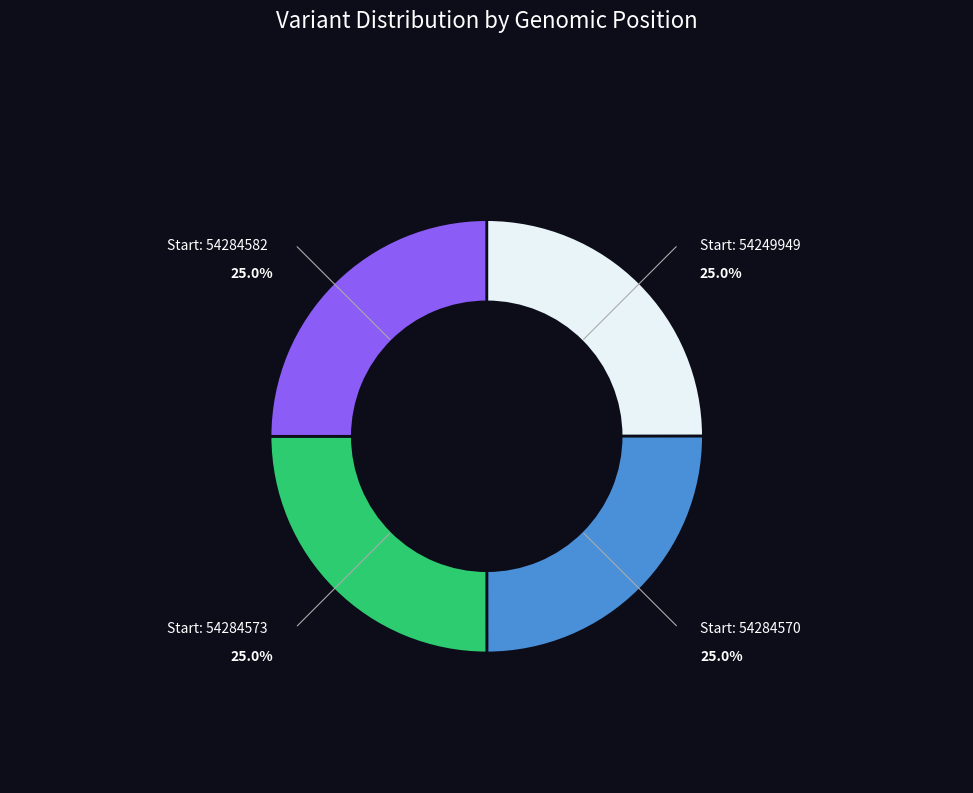

How many segments does this pie chart have?

4